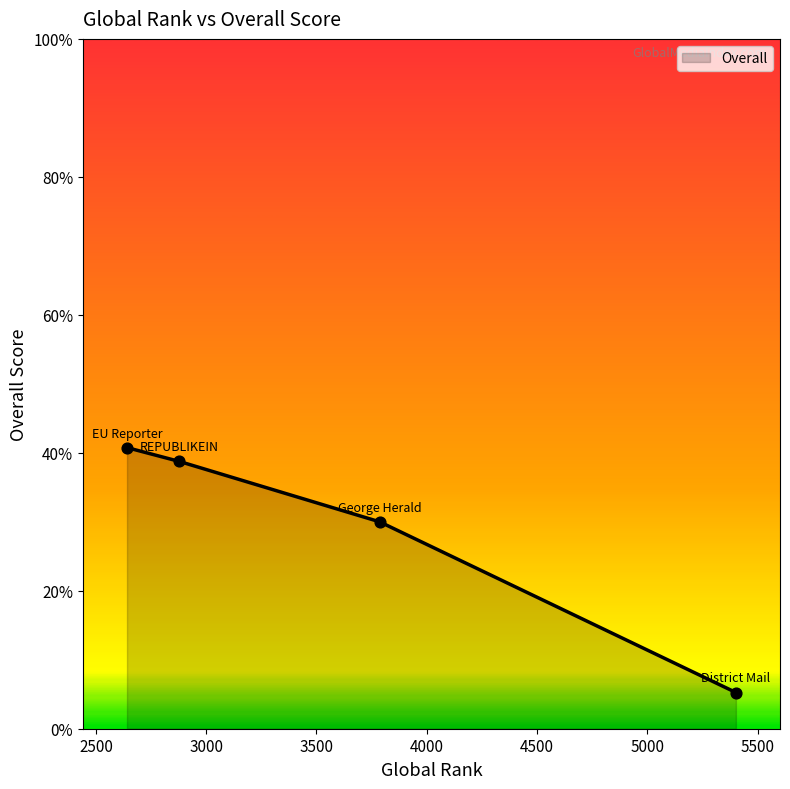

True or false: there are more than 1 points higher than both neighbors.

False